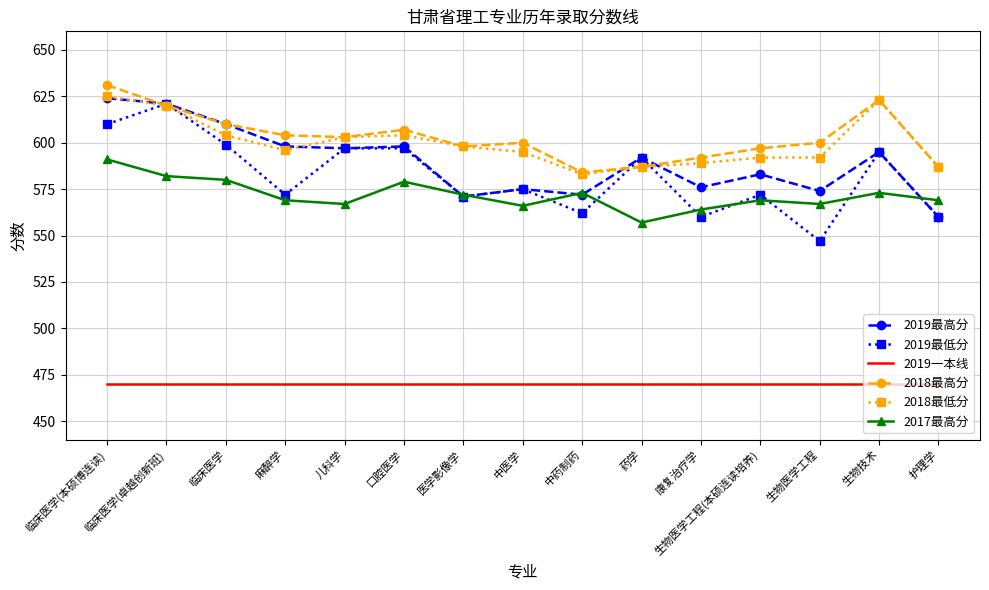

Is the value of 2019一本线 at 康复治疗学 greater than the value of 2017最高分 at 医学影像学?

No